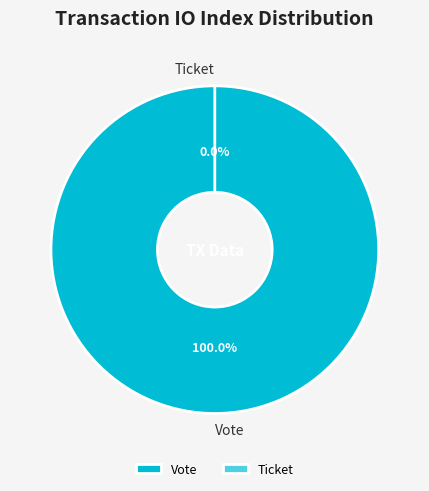

Rank the categories by value from lowest to highest.

Ticket, Vote